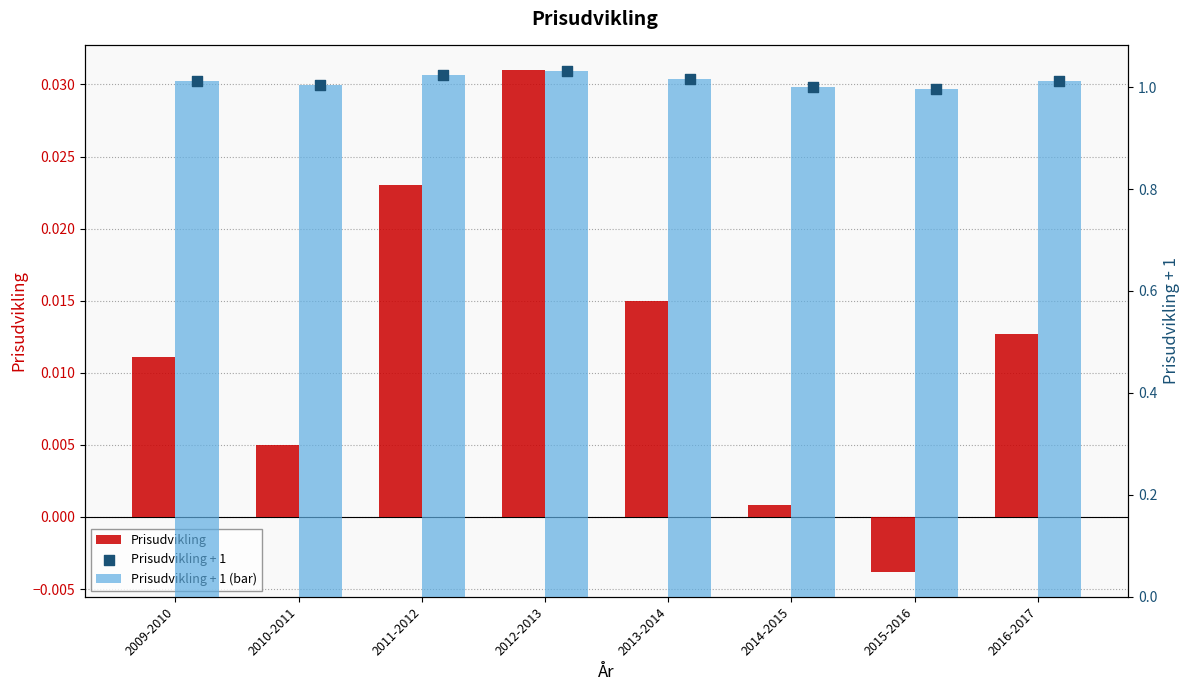

What is the total value across all series at 2010-2011?

2.0